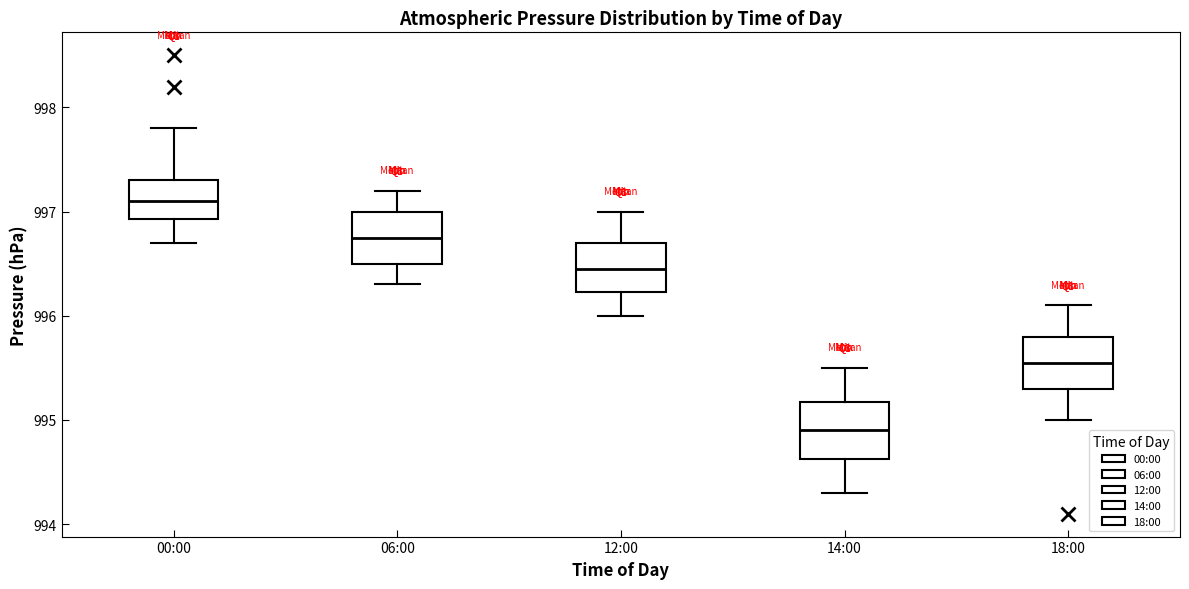

Reading left to right, transcribe this box plot: for each box, give where its median line is, the range the box spans, and where its two whiskers end, as read against the y-axis. The values are not printed on the chart, so give them approximately, as read against the axis.

00:00: median 997.1, box 996.9 to 997.3, whiskers 996.7 to 997.8
06:00: median 996.8, box 996.5 to 997.0, whiskers 996.3 to 997.2
12:00: median 996.5, box 996.2 to 996.7, whiskers 996.0 to 997.0
14:00: median 994.9, box 994.6 to 995.2, whiskers 994.3 to 995.5
18:00: median 995.6, box 995.3 to 995.8, whiskers 995.0 to 996.1